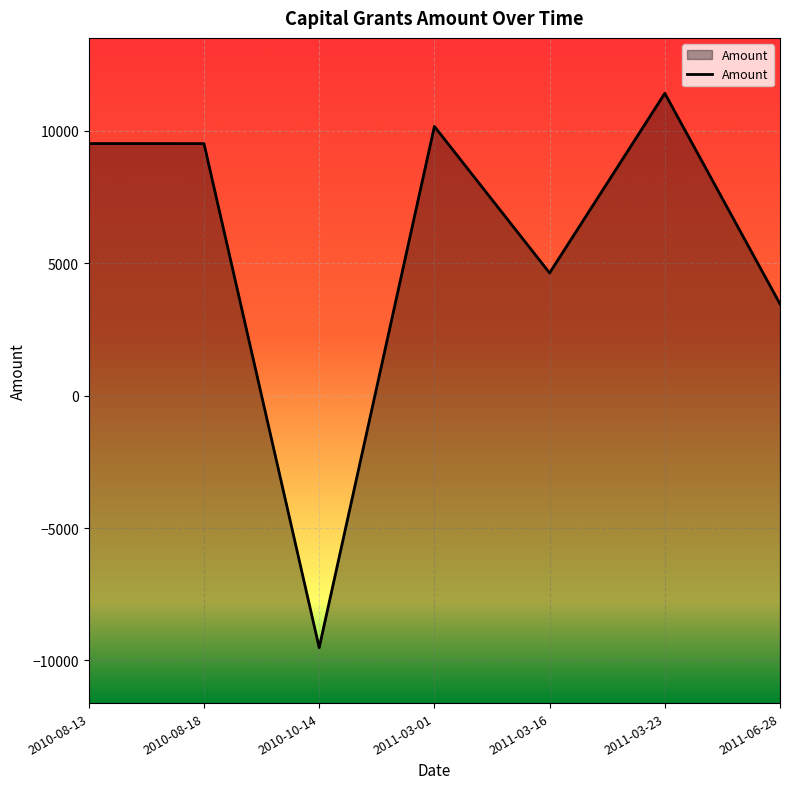

At which category does the chart reach its minimum across all series?

2010-10-14